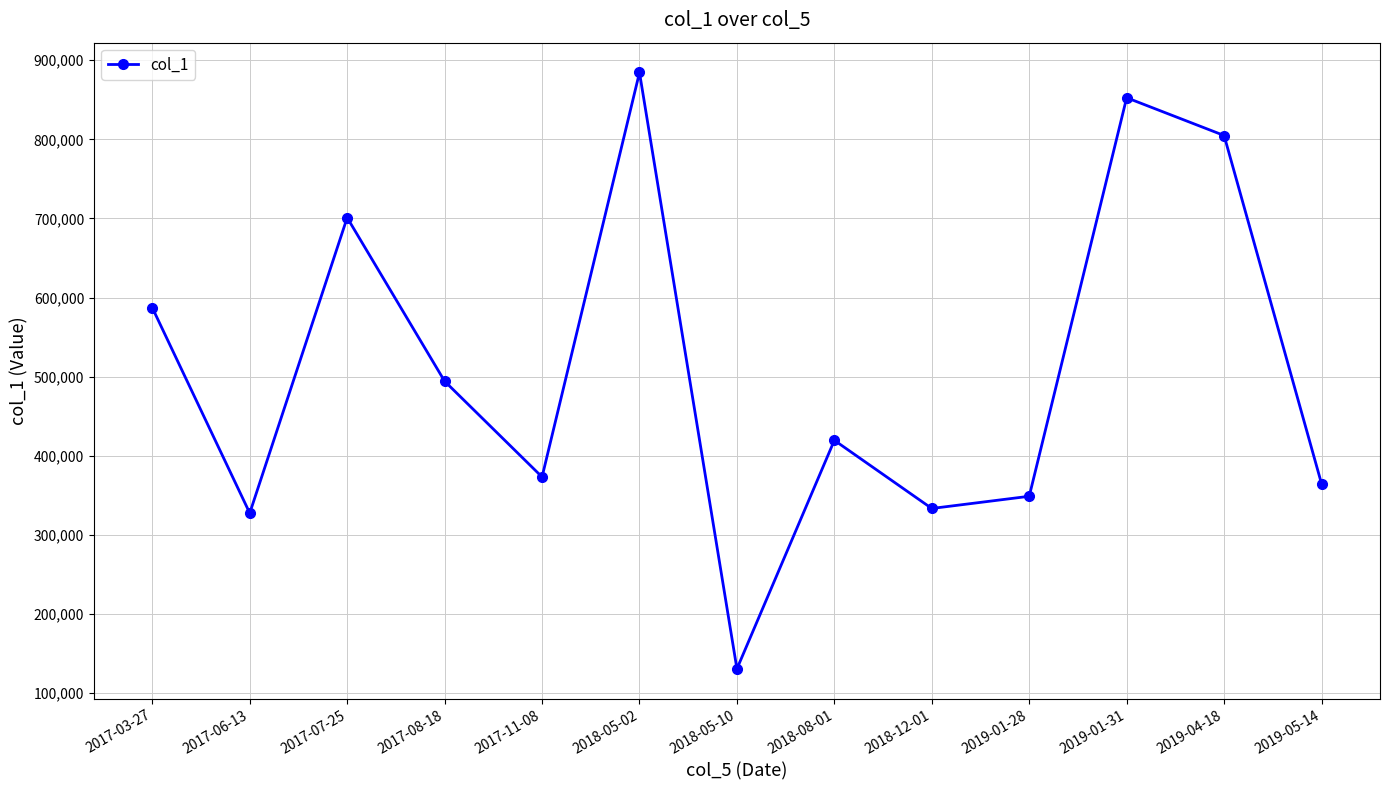

What is the difference between the second highest and second lowest values?

525220